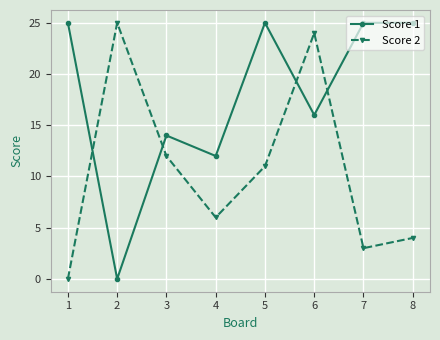

The value of Score 1 at 5 is 43. True or false?

False